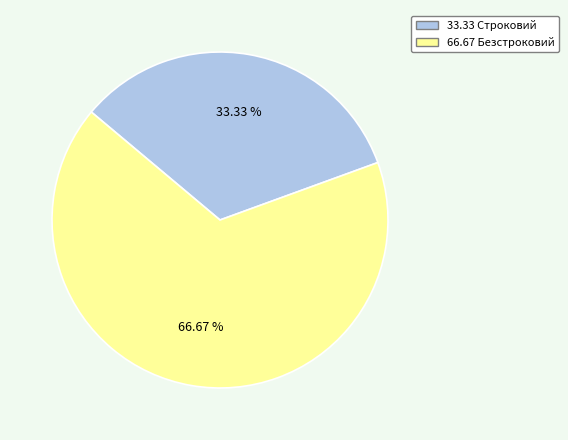

Does any single category account for the majority?

Yes